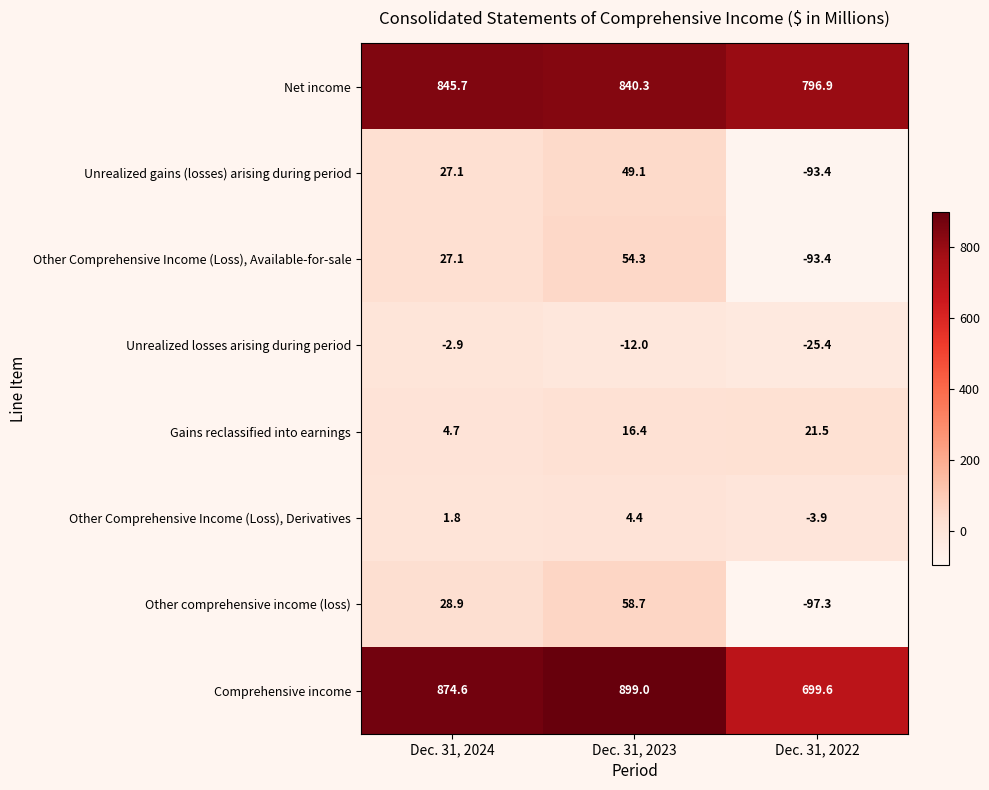

What is the maximum value shown in the chart?

899.0